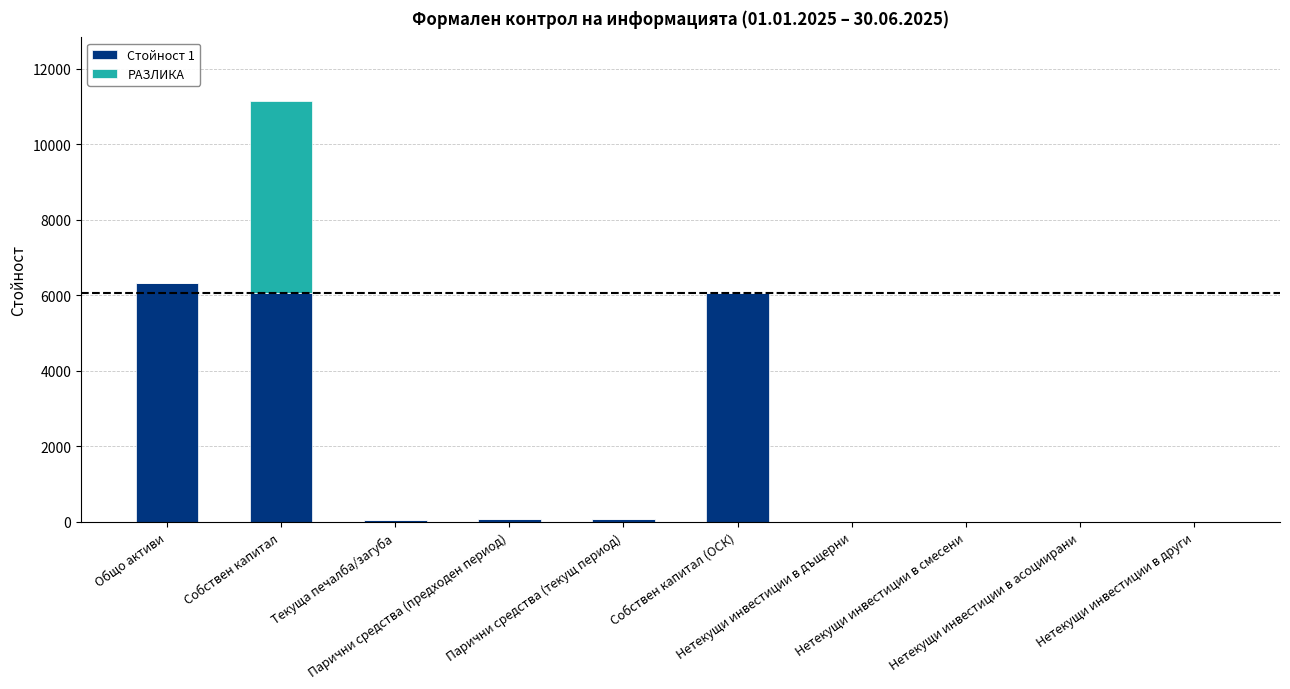

The value of РАЗЛИКА at Собствен капитал (ОСК) is -1909. True or false?

False